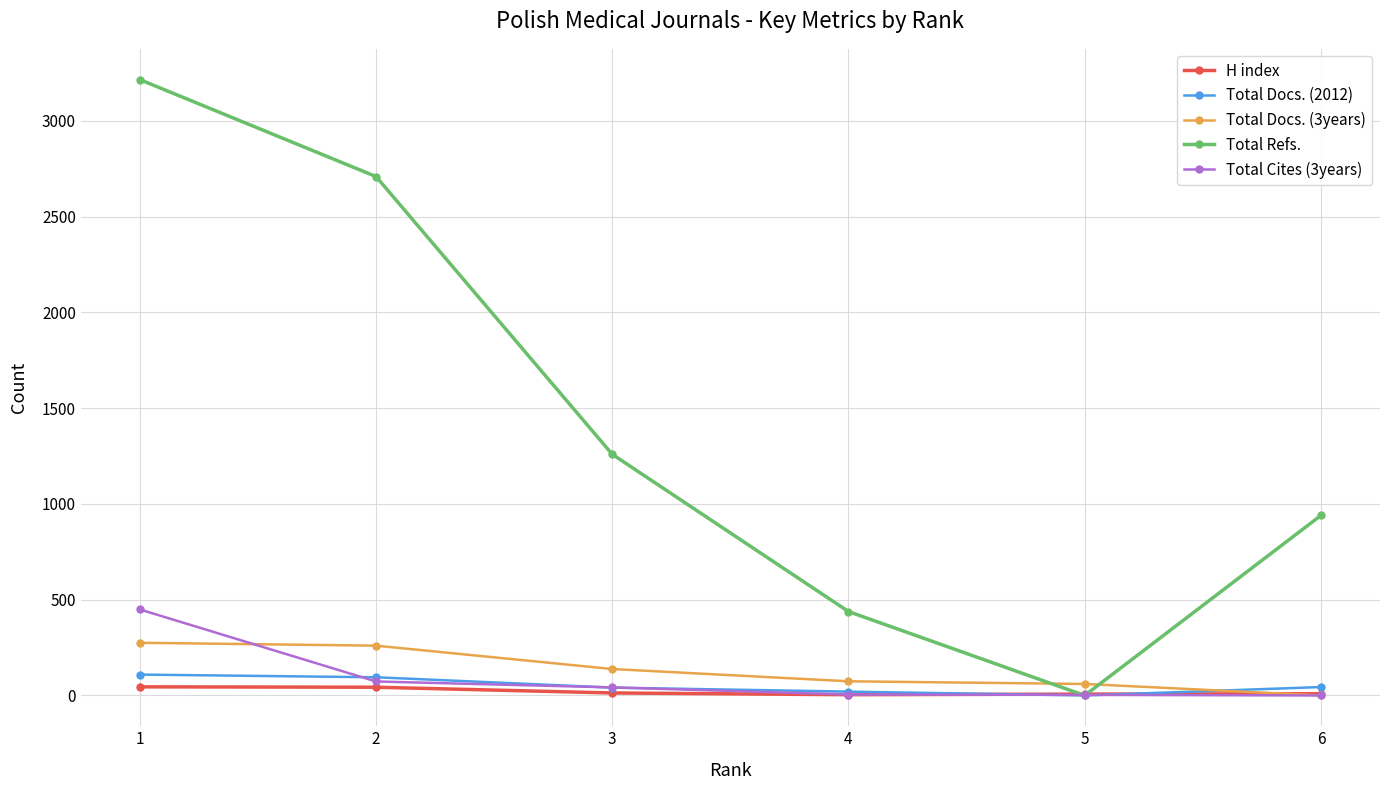

Is the value of Total Docs. (3years) at 5 greater than the value of Total Docs. (2012) at 2?

No